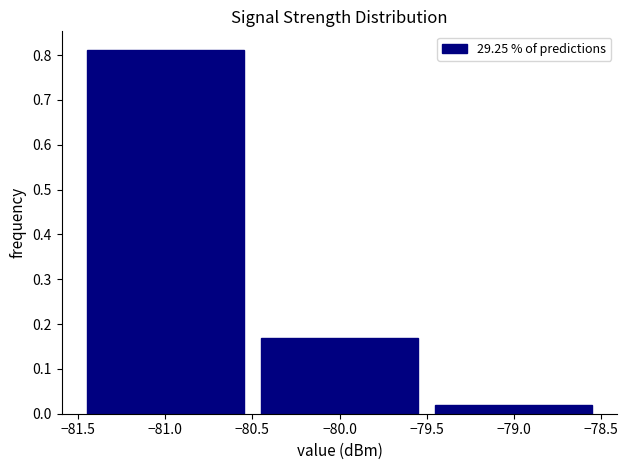

Over which range of the x-axis is the bar tallest?

-81.5 to -80.5